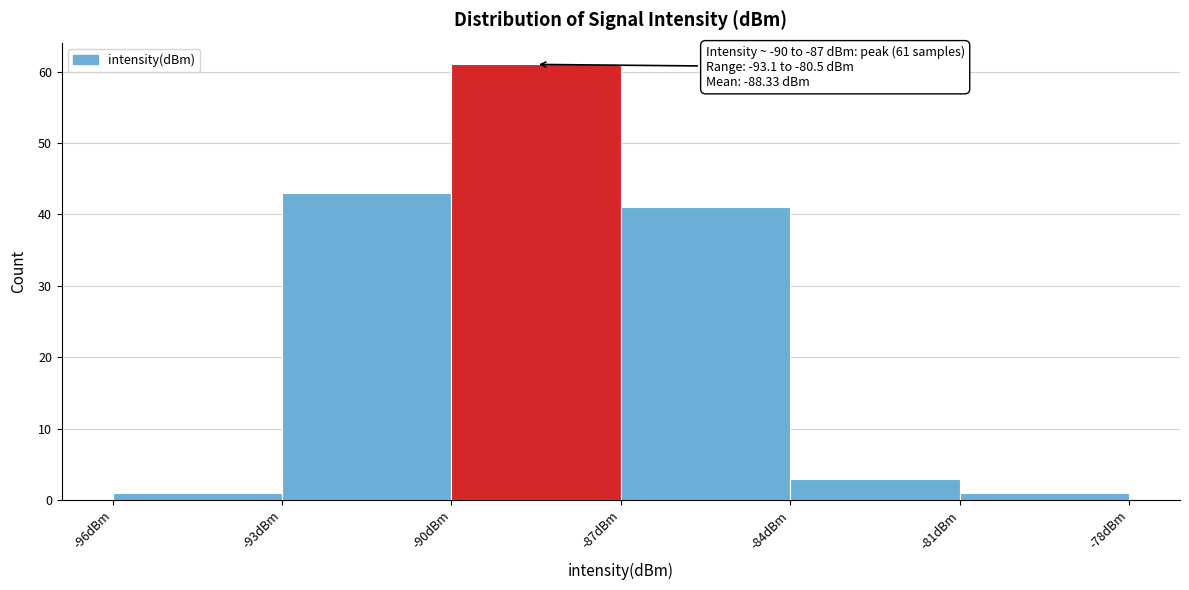

Which range on the x-axis has the tallest bar?

-90 to -87